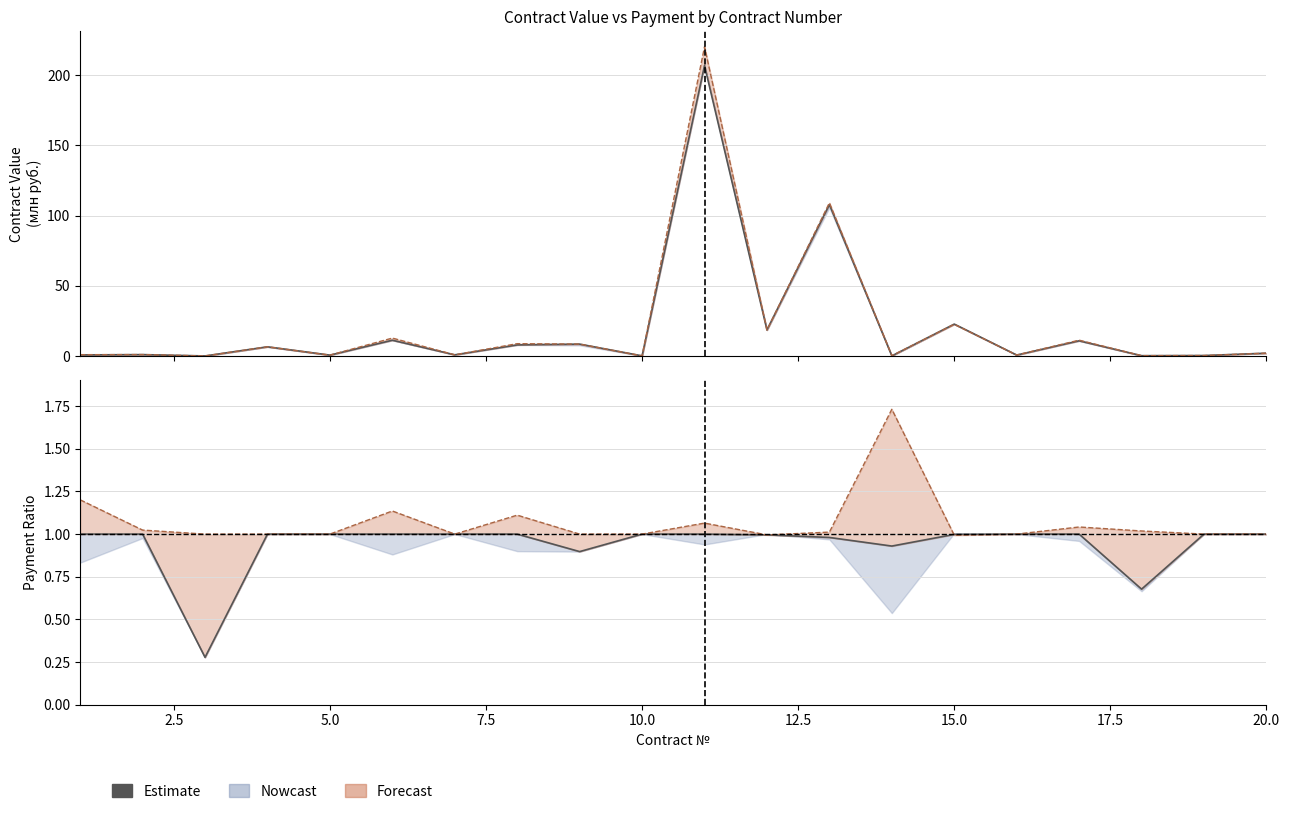

How many interior local valleys does the Payment / Price series have?

4